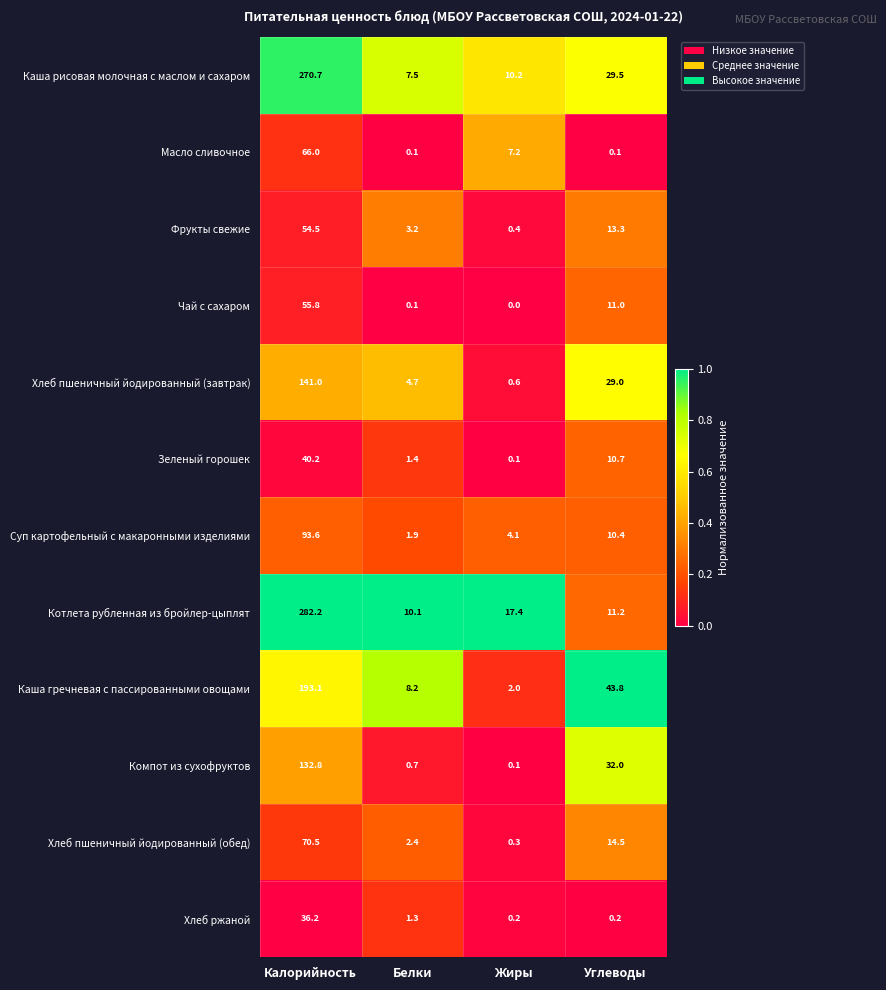

Which series has the largest range (max minus min)?

Котлета рубленная из бройлер-цыплят